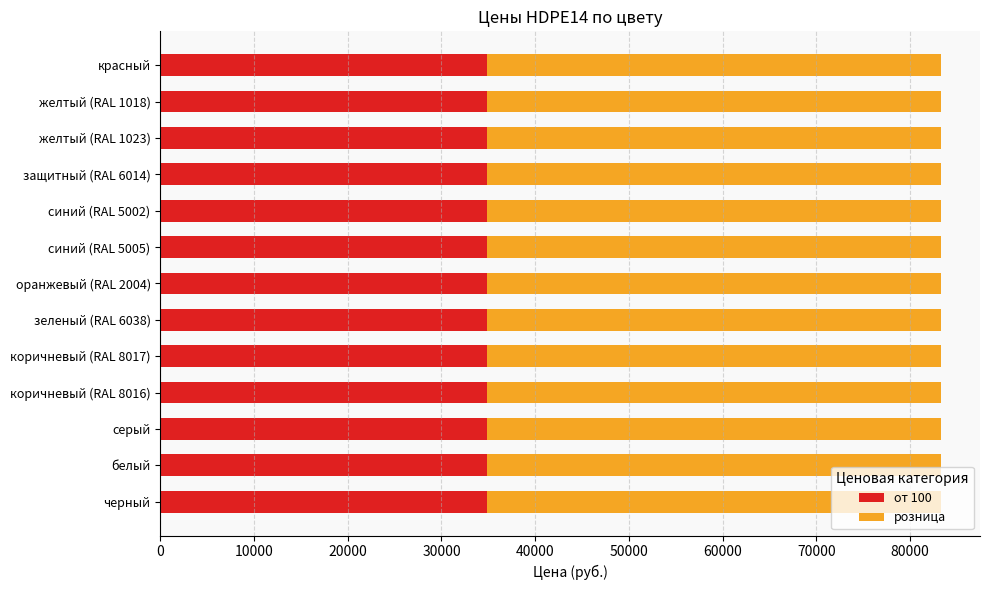

Is it true that от 100 equals 34900 at коричневый (RAL 8016)?

True